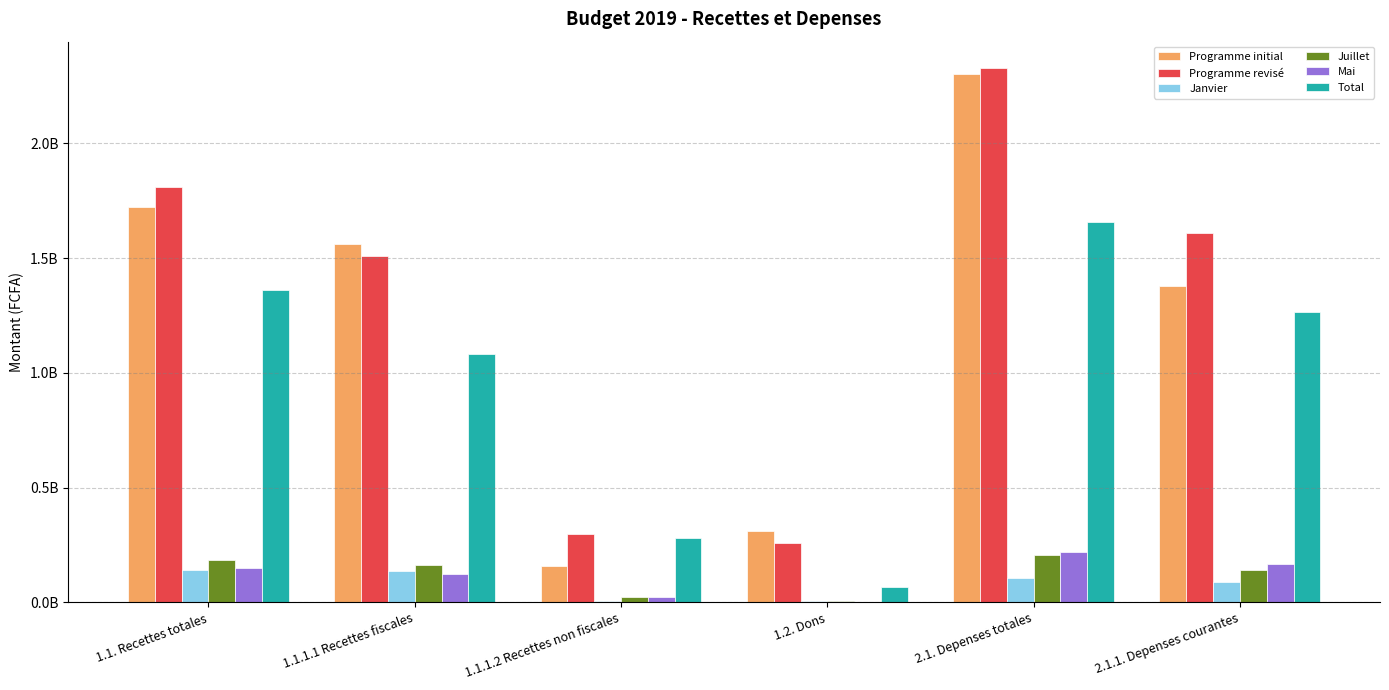

Between 1.1.1.1 Recettes fiscales and 2.1. Depenses totales, which series saw the biggest shift?

Programme revisé